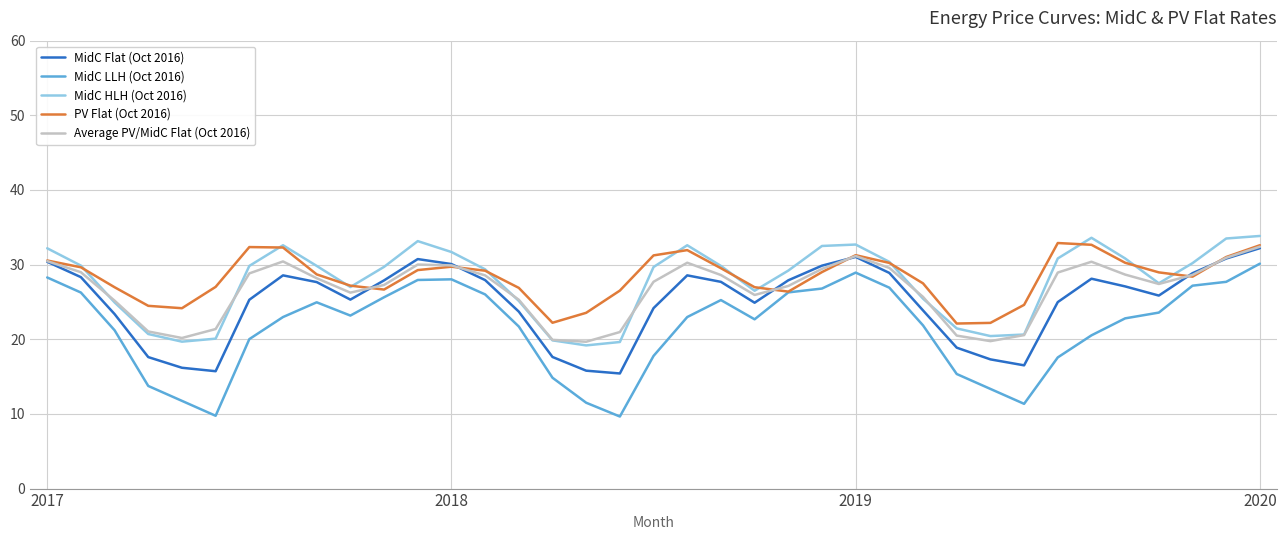

True or false: Average PV/MidC Flat (Oct 2016) and MidC Flat (Oct 2016) cross at least once.

True